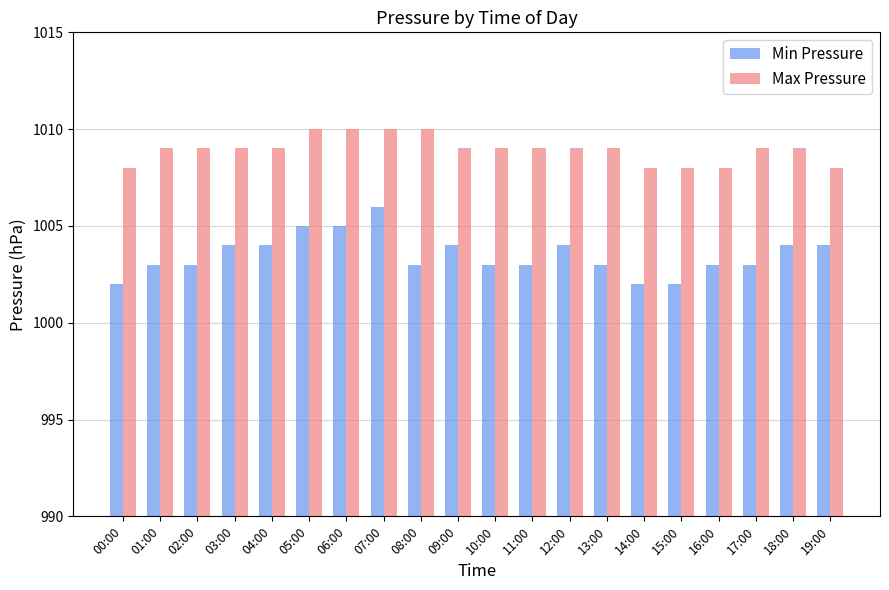

Are the bars horizontal?

No